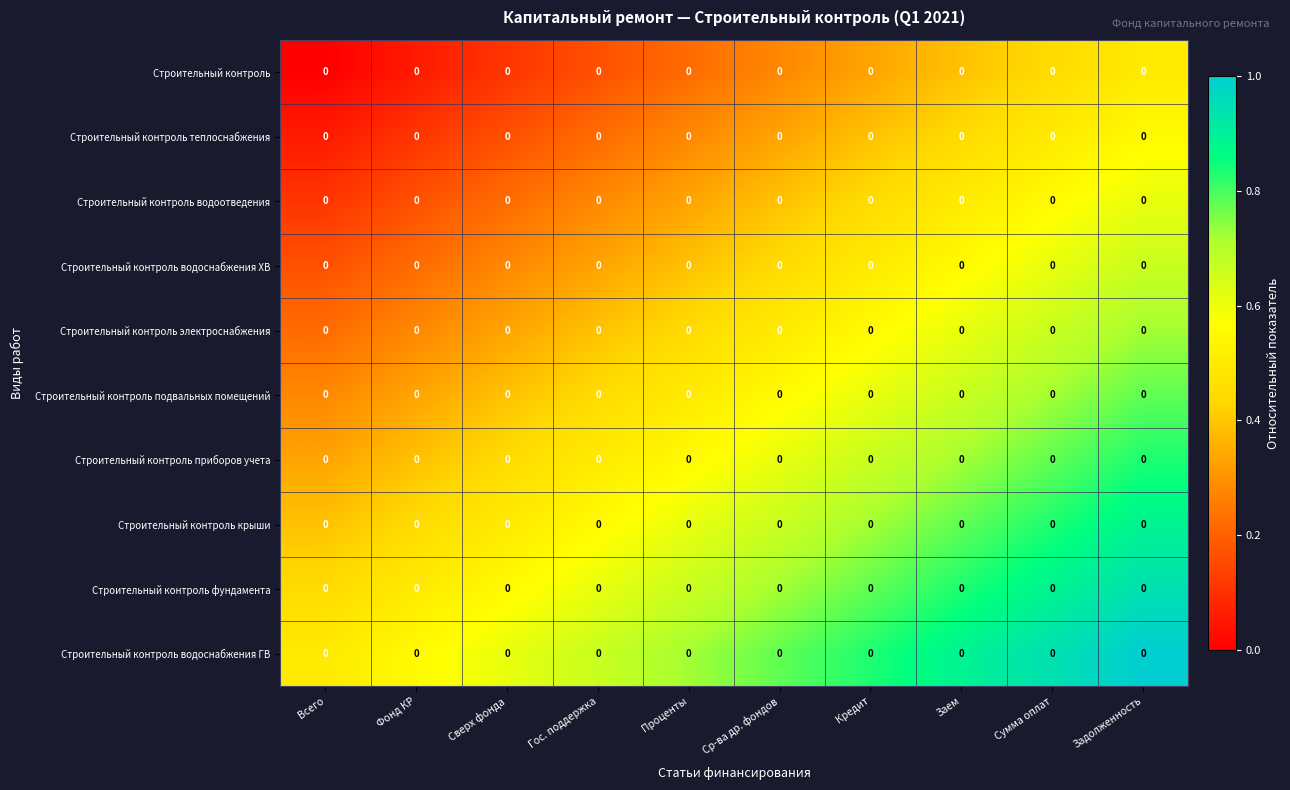

Which category has the lowest value across all series?

Всего